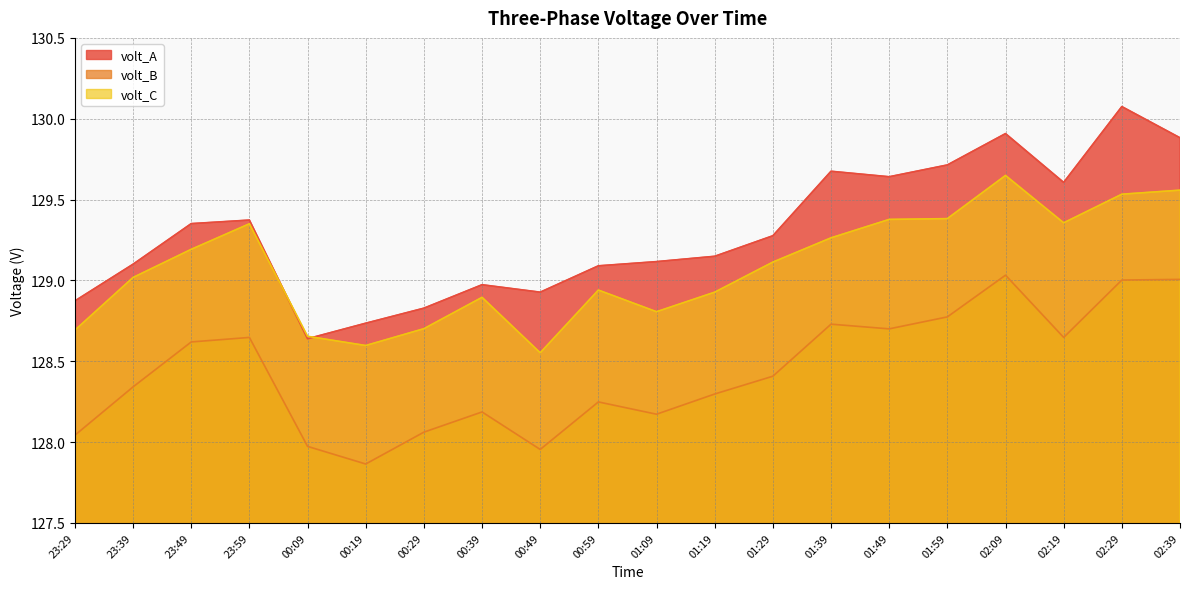

Between 23:29 and 01:29, which series saw the biggest shift?

volt_C